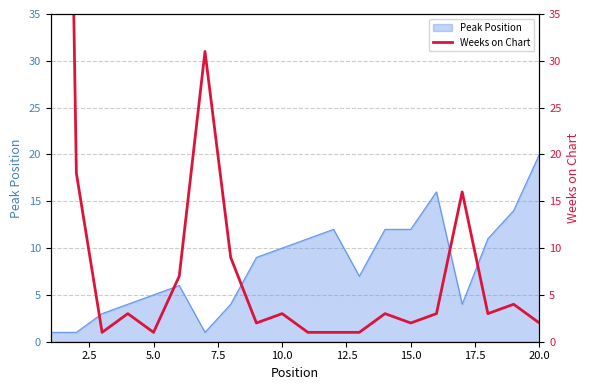

The Peak Position series shows 14 at 10.0. True or false?

False